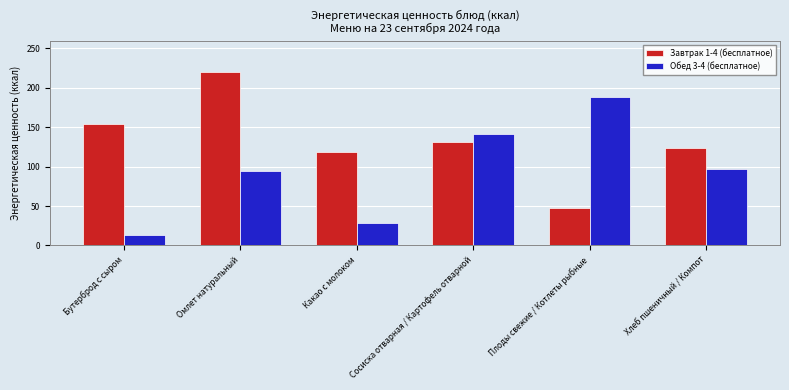

What is the highest value of the Обед 3-4 (бесплатное) series?

188.0